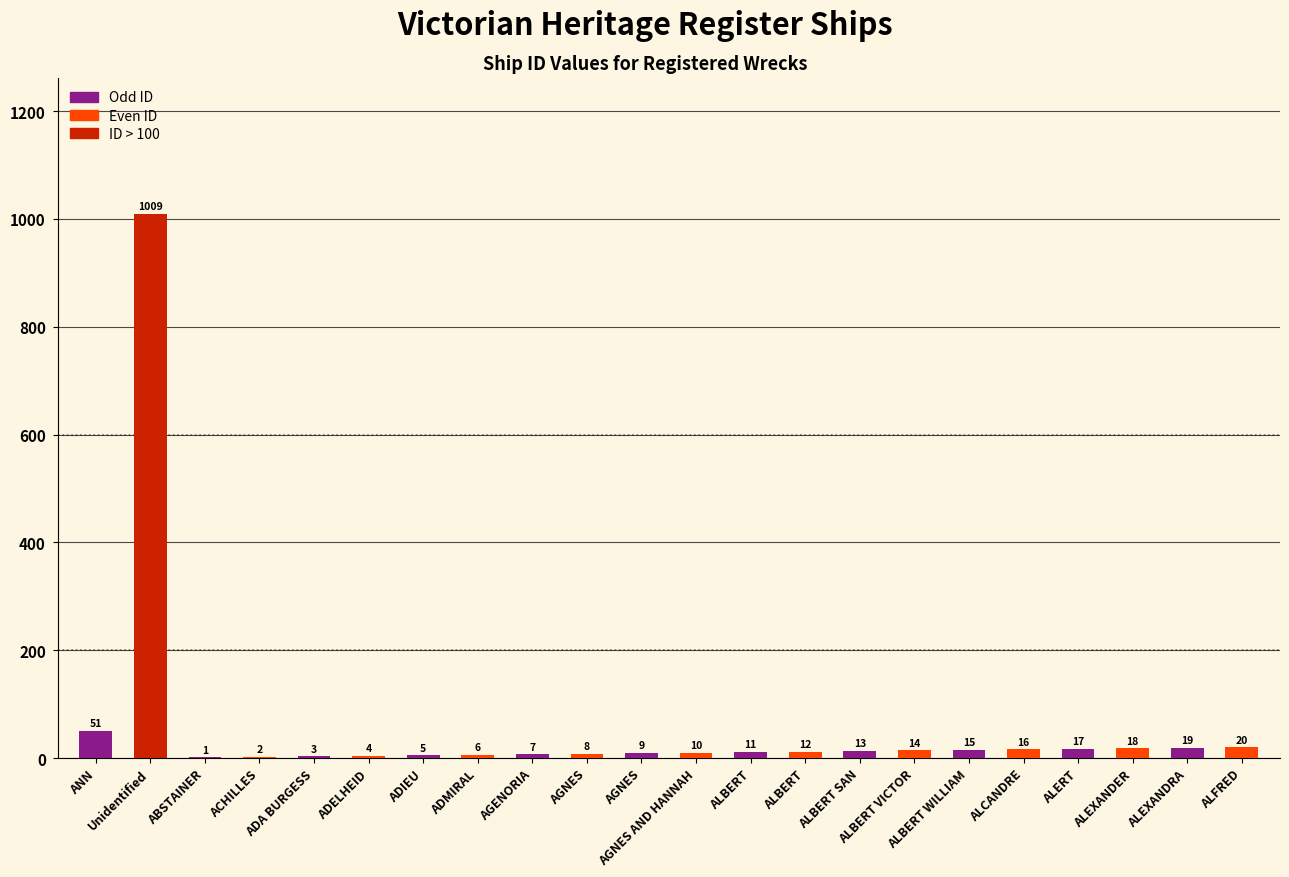

Are the bars grouped side by side (vs. stacked)?

No